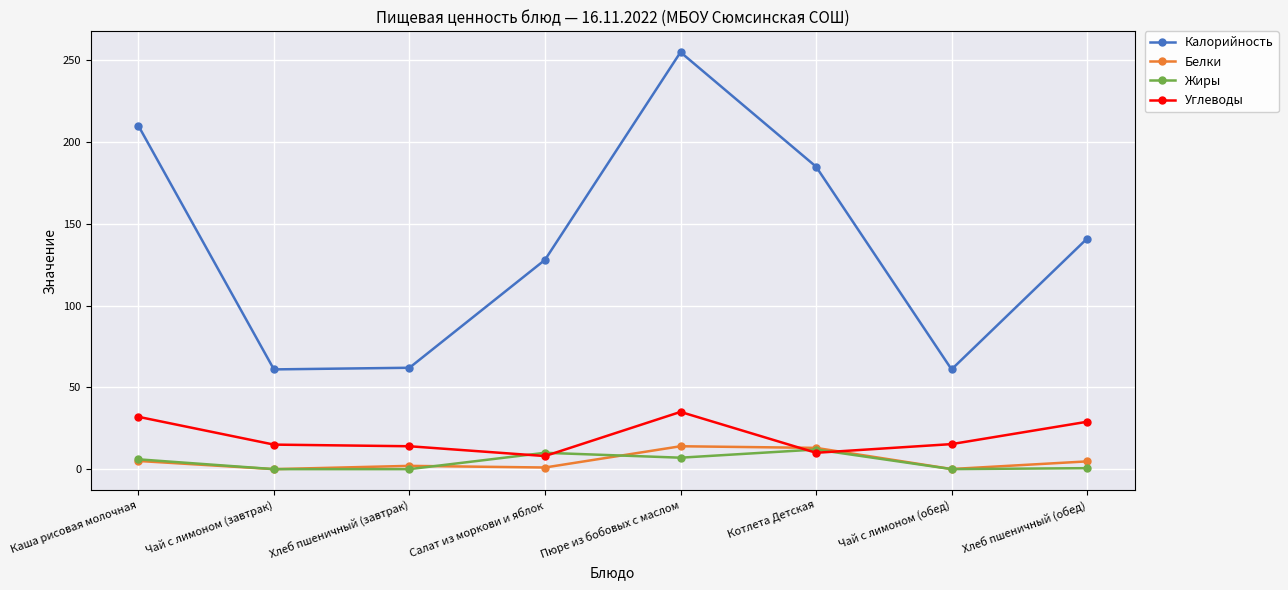

What is the label of the 3rd point from the left?

Хлеб пшеничный (завтрак)